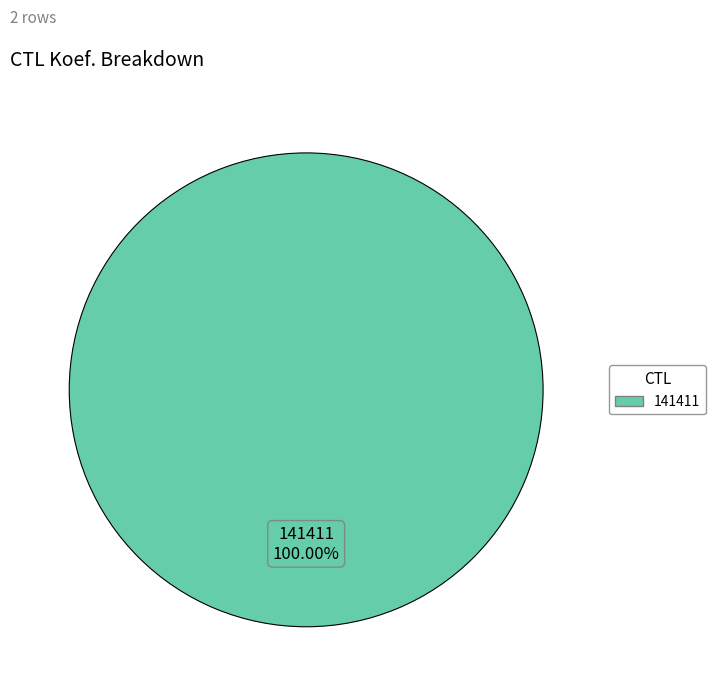

Is there any slice that represents more than half of the pie?

Yes